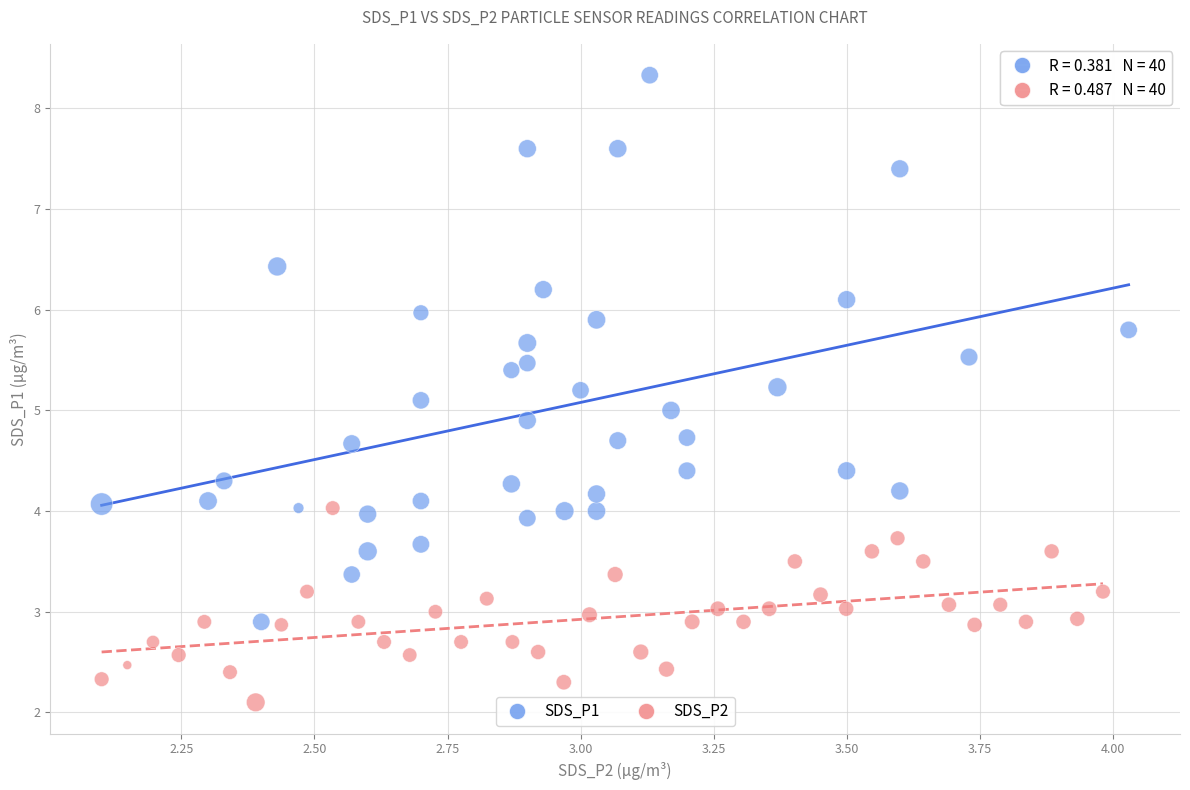

Which series reaches the maximum Y coordinate?

SDS_P1